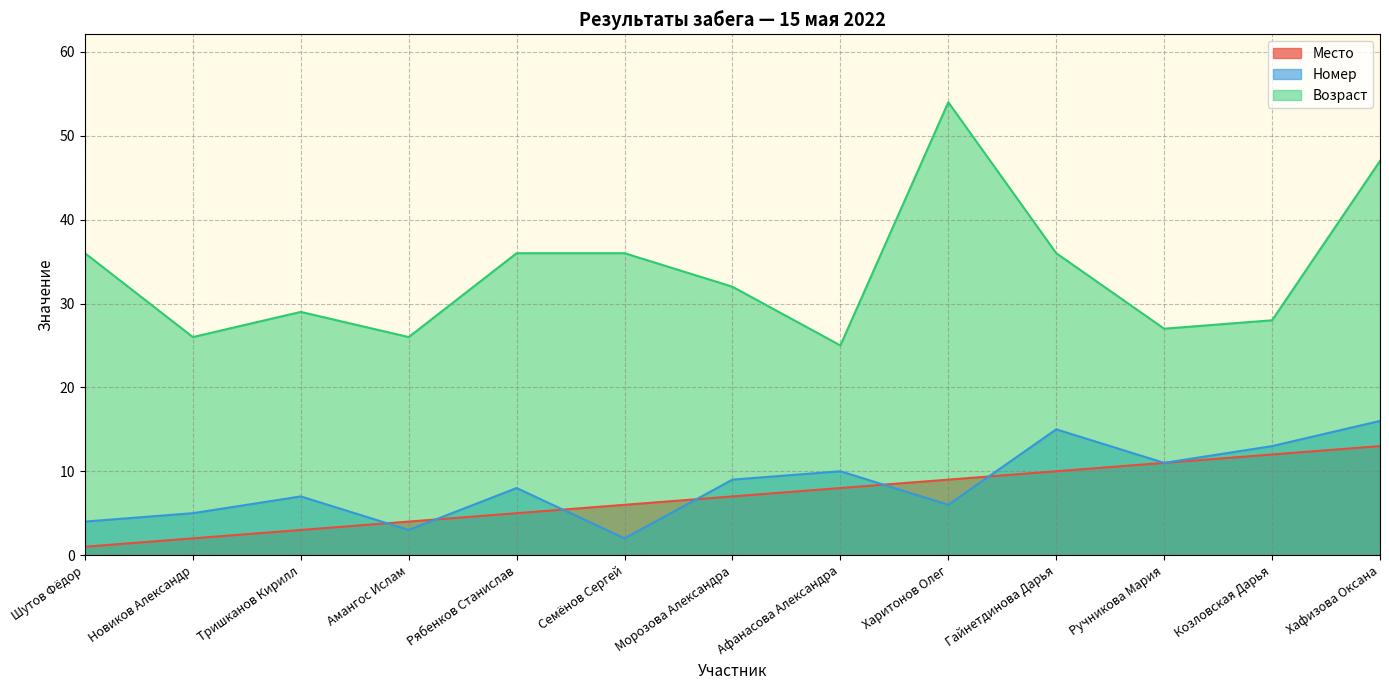

Reading left to right, extract all data points from this chart.

Место: Шутов Фёдор=1	Новиков Александр=2	Тришканов Кирилл=3	Амангос Ислам=4	Рябенков Станислав=5	Семёнов Сергей=6	Морозова Александра=7	Афанасова Александра=8	Харитонов Олег=9	Гайнетдинова Дарья=10	Ручникова Мария=11	Козловская Дарья=12	Хафизова Оксана=13
Номер: Шутов Фёдор=4	Новиков Александр=5	Тришканов Кирилл=7	Амангос Ислам=3	Рябенков Станислав=8	Семёнов Сергей=2	Морозова Александра=9	Афанасова Александра=10	Харитонов Олег=6	Гайнетдинова Дарья=15	Ручникова Мария=11	Козловская Дарья=13	Хафизова Оксана=16
Возраст: Шутов Фёдор=36	Новиков Александр=26	Тришканов Кирилл=29	Амангос Ислам=26	Рябенков Станислав=36	Семёнов Сергей=36	Морозова Александра=32	Афанасова Александра=25	Харитонов Олег=54	Гайнетдинова Дарья=36	Ручникова Мария=27	Козловская Дарья=28	Хафизова Оксана=47